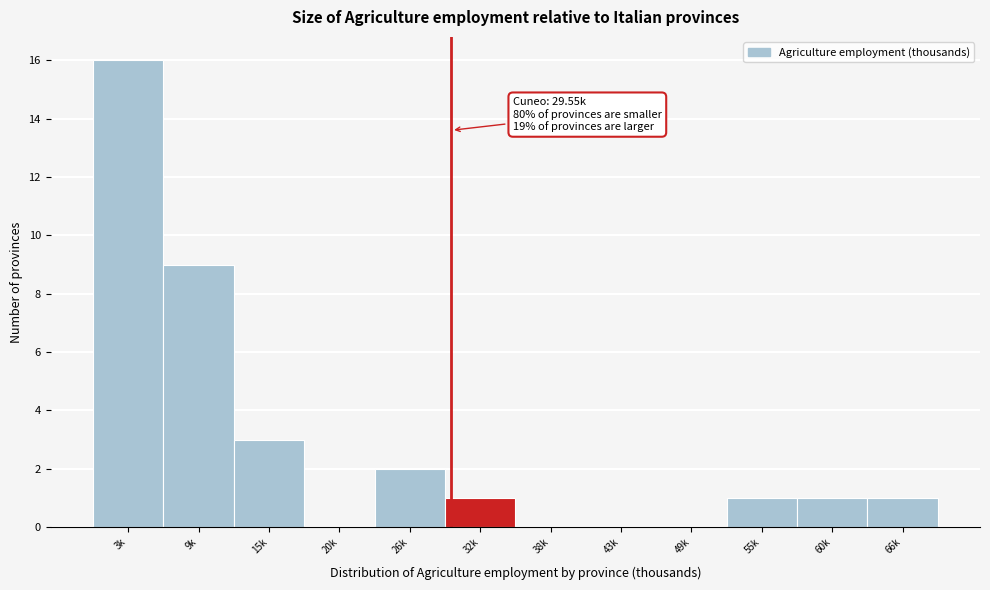

Reading left to right, transcribe all the data shown in this chart.

3k=16	9k=9	15k=3	20k=0	26k=2	32k=1	38k=0	43k=0	49k=0	55k=1	60k=1	66k=1